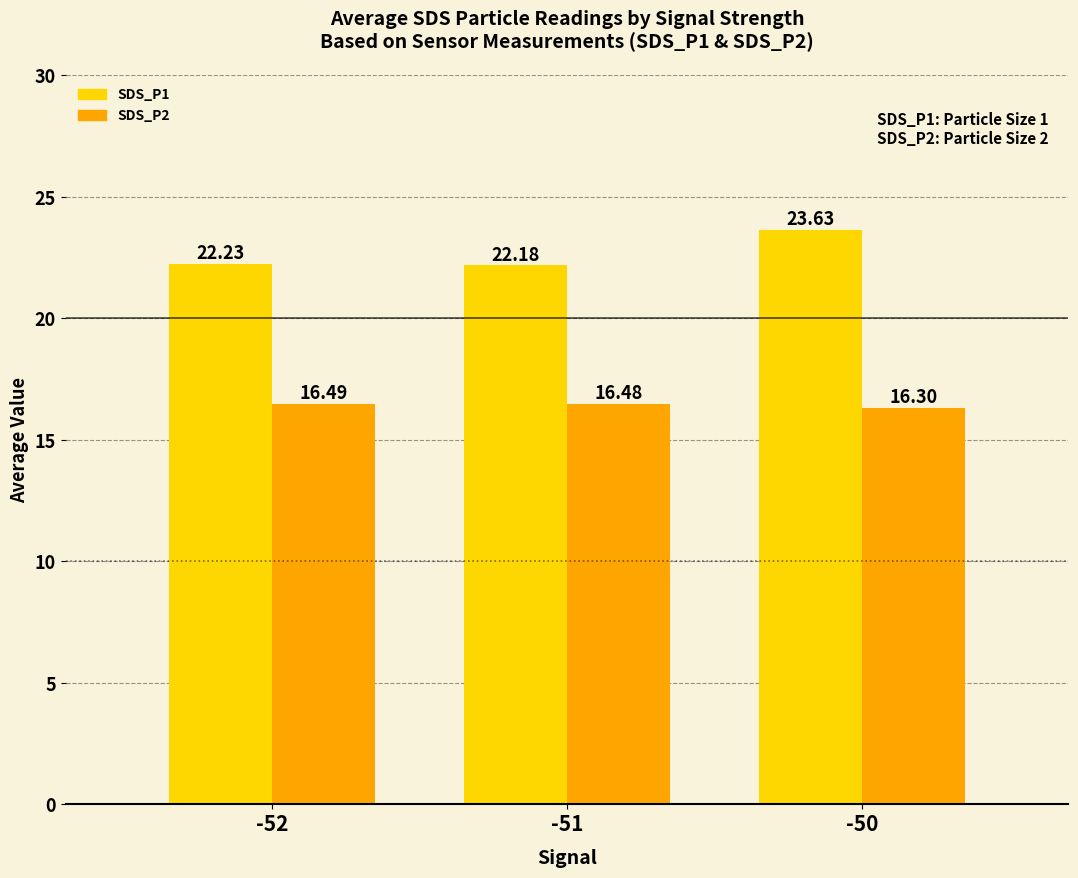

Are the bars horizontal?

No